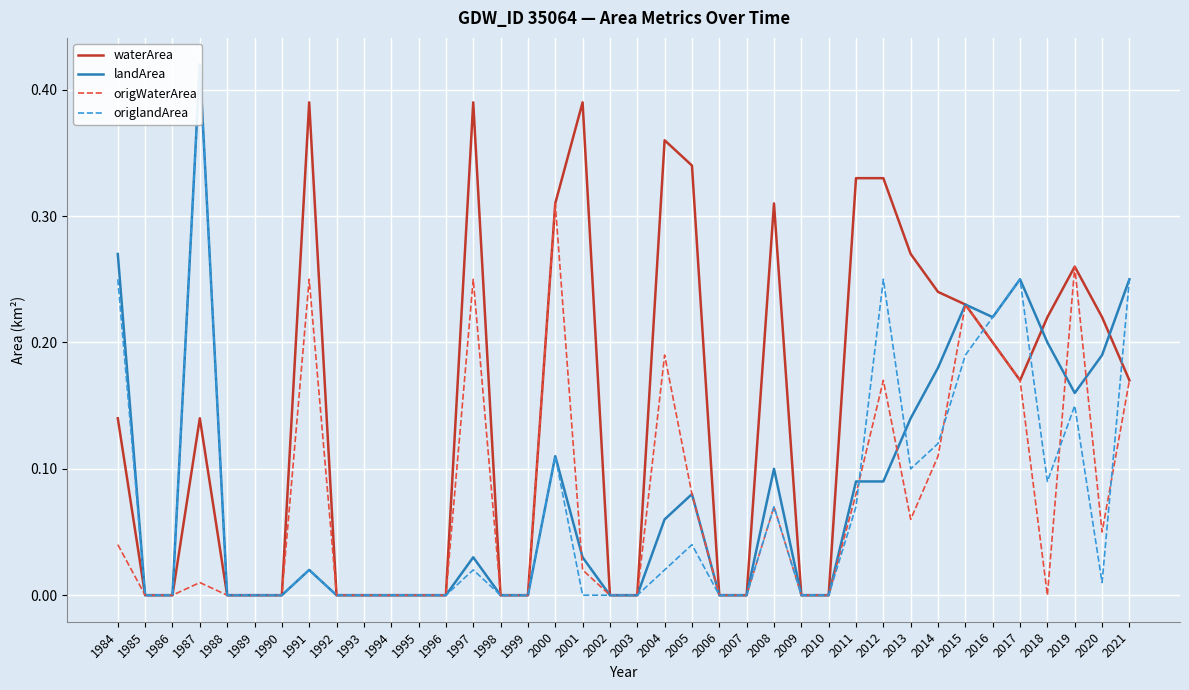

List the labels in order of origlandArea value, largest first.

1987, 1984, 2012, 2017, 2021, 2016, 2015, 2019, 2014, 2000, 2013, 2018, 2008, 2011, 2005, 1991, 1997, 2004, 2020, 1985, 1986, 1988, 1989, 1990, 1992, 1993, 1994, 1995, 1996, 1998, 1999, 2001, 2002, 2003, 2006, 2007, 2009, 2010